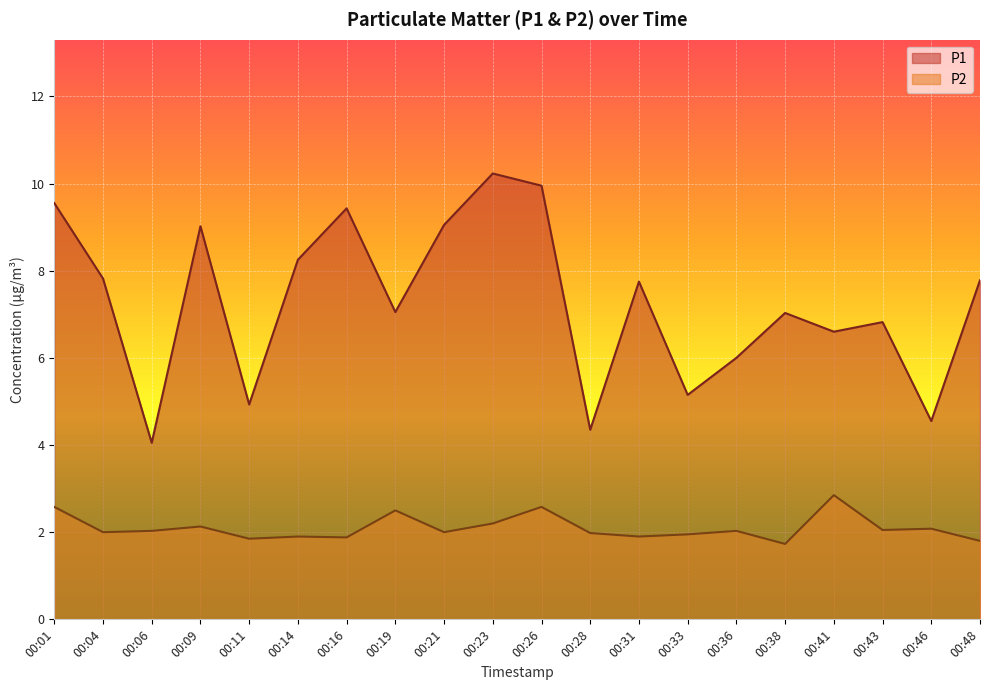

Reading left to right, list all the values displayed in this chart.

P1: 00:01=9.6	00:04=7.8	00:06=4.0	00:09=9.0	00:11=4.9	00:14=8.2	00:16=9.4	00:19=7.0	00:21=9.1	00:23=10.2	00:26=9.9	00:28=4.3	00:31=7.8	00:33=5.2	00:36=6.0	00:38=7.0	00:41=6.6	00:43=6.8	00:46=4.5	00:48=7.8
P2: 00:01=2.6	00:04=2.0	00:06=2.0	00:09=2.1	00:11=1.9	00:14=1.9	00:16=1.9	00:19=2.5	00:21=2.0	00:23=2.2	00:26=2.6	00:28=2.0	00:31=1.9	00:33=1.9	00:36=2.0	00:38=1.7	00:41=2.9	00:43=2.0	00:46=2.1	00:48=1.8